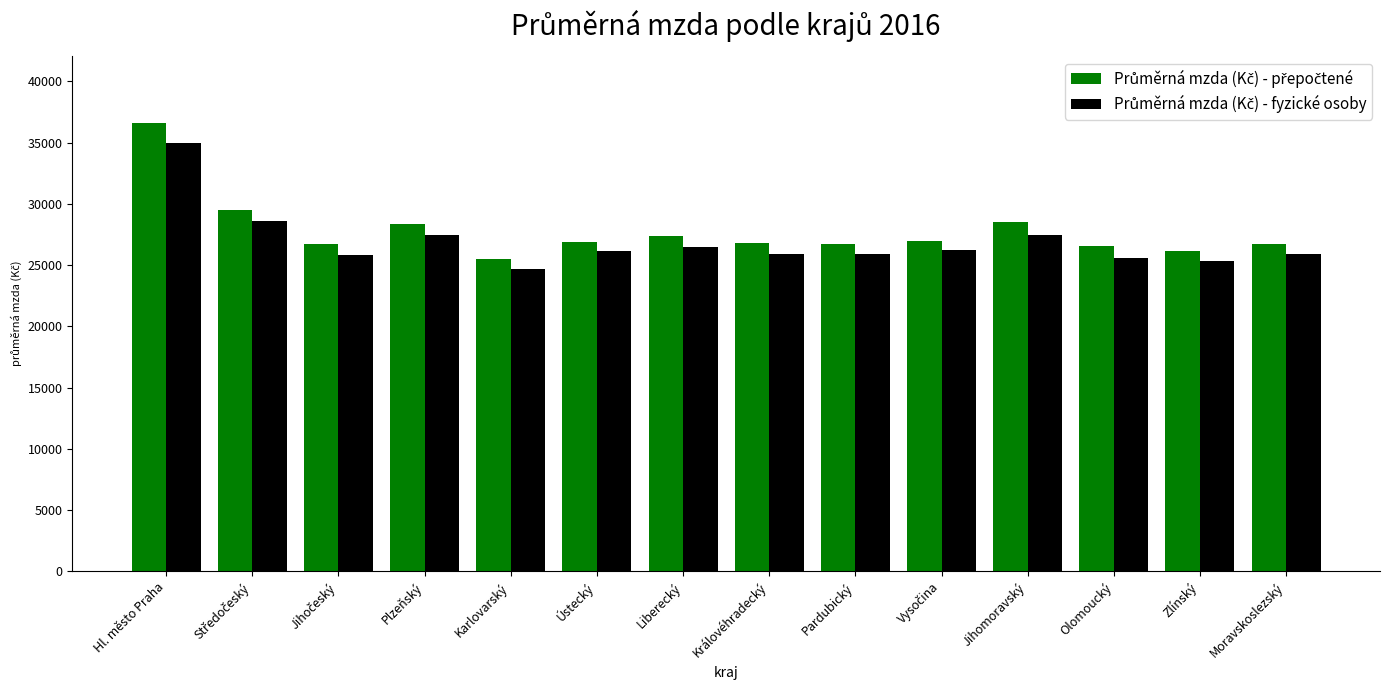

What is the total value across all series at Královéhradecký?

52769